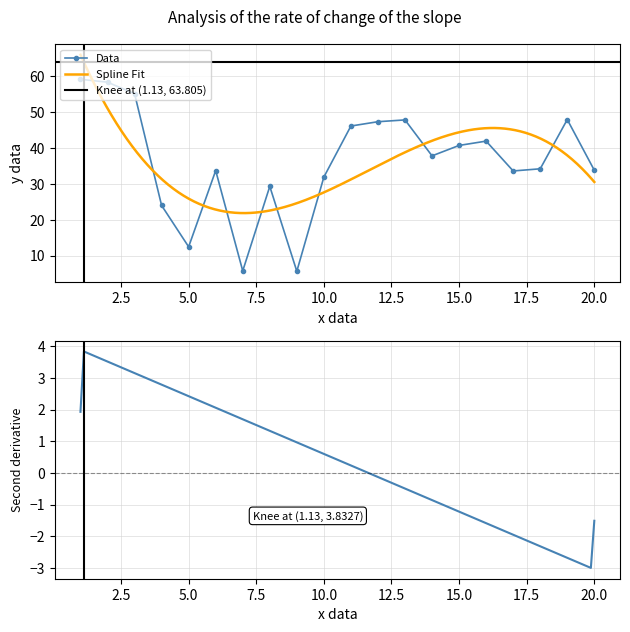

At which category does Data reach its first local valley?

5.0